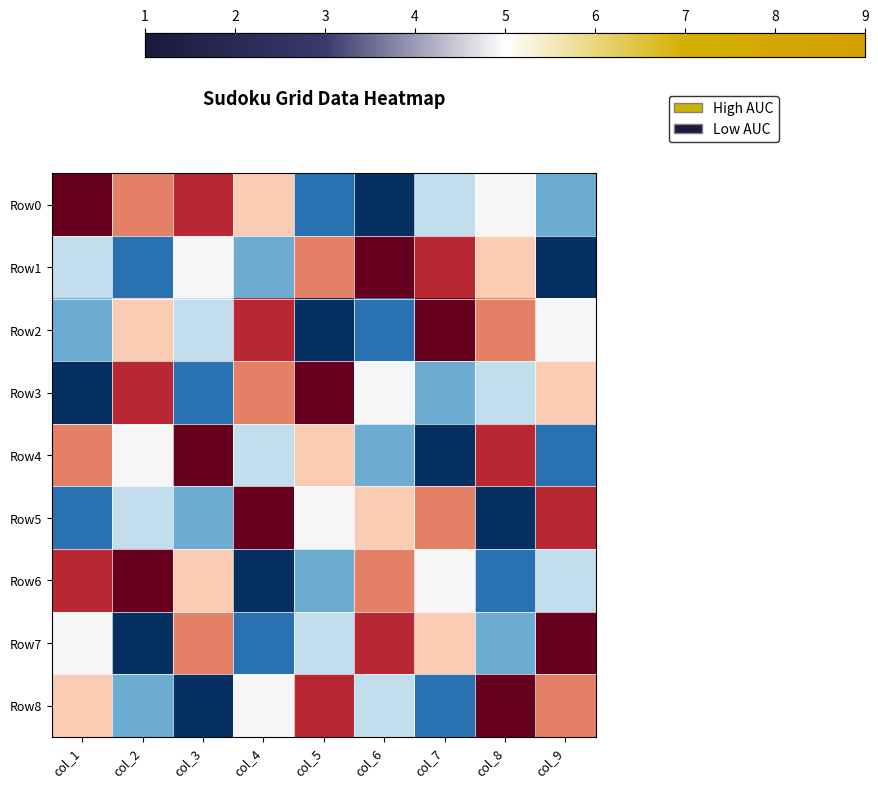

At which label does Row0 first exceed 5?

col_1